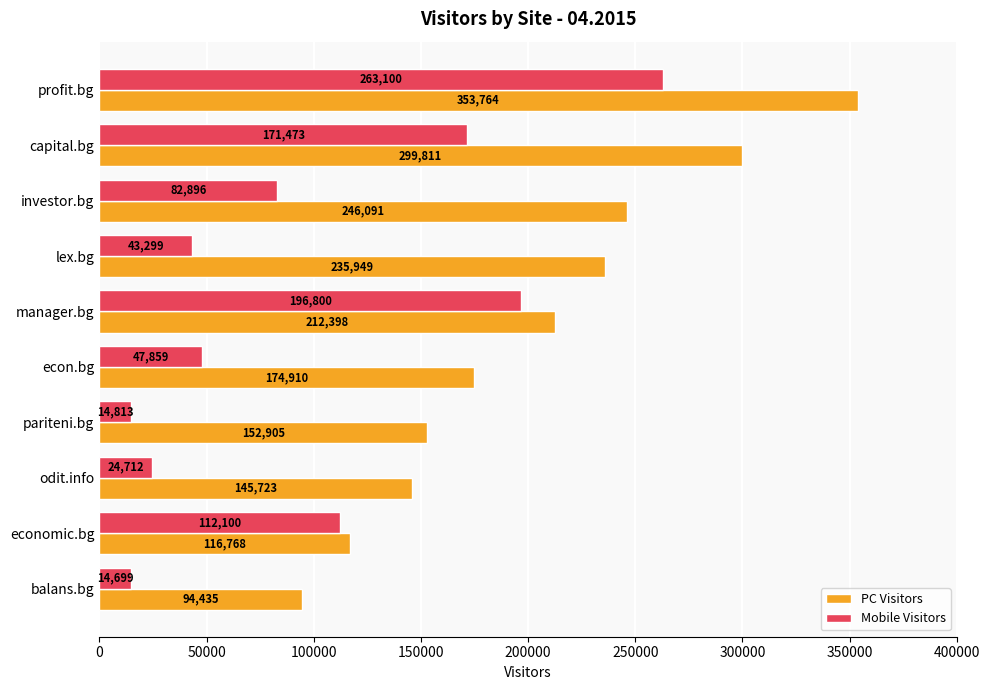

True or false: PC Visitors has a value of 383529 at lex.bg.

False